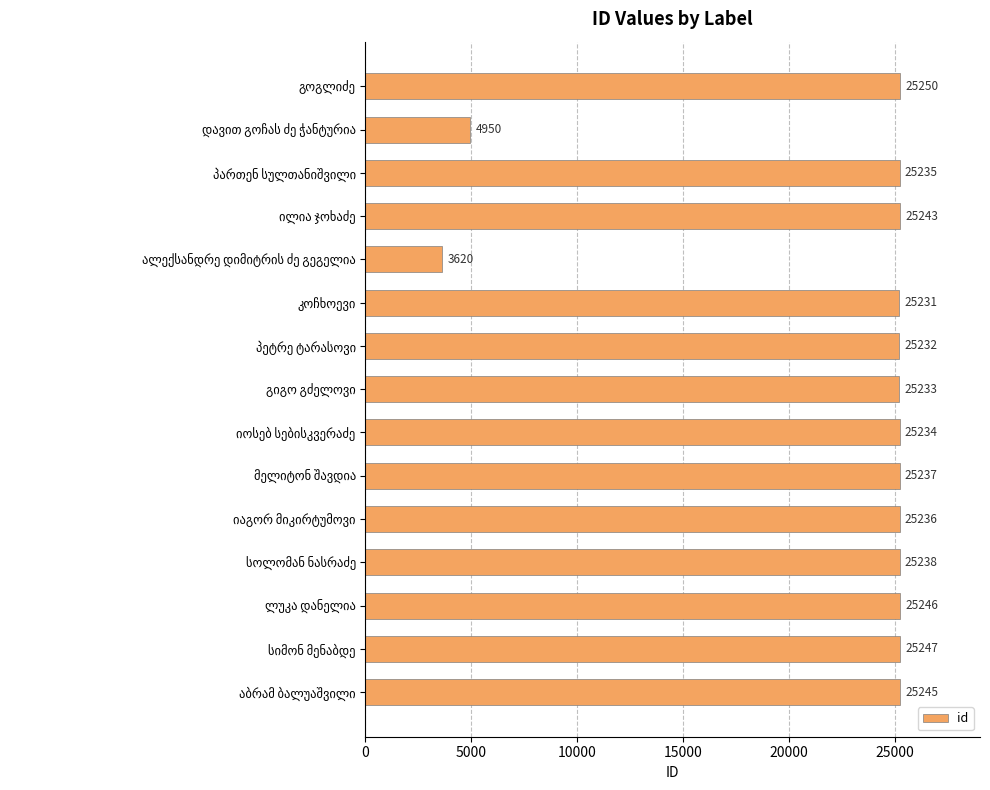

Reading top to bottom, list all the values displayed in this chart.

25250	4950	25235	25243	3620	25231	25232	25233	25234	25237	25236	25238	25246	25247	25245